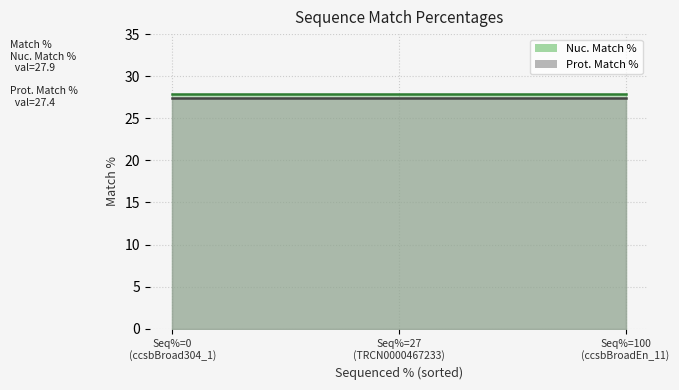

Reading left to right, extract all data points from this chart.

Nuc. Match %: Seq%=0
(ccsbBroad304_1)=27.9	Seq%=27
(TRCN0000467233)=27.9	Seq%=100
(ccsbBroadEn_11)=27.9
Prot. Match %: Seq%=0
(ccsbBroad304_1)=27.4	Seq%=27
(TRCN0000467233)=27.4	Seq%=100
(ccsbBroadEn_11)=27.4